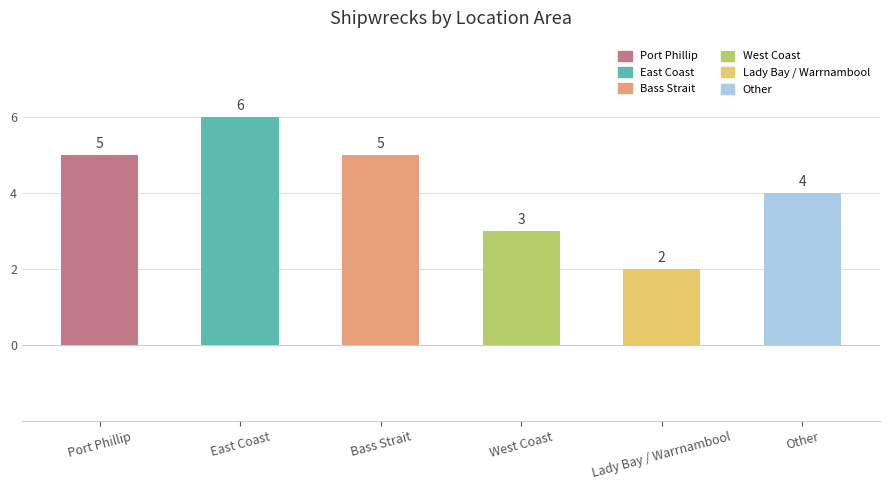

The value at Bass Strait is 8. True or false?

False